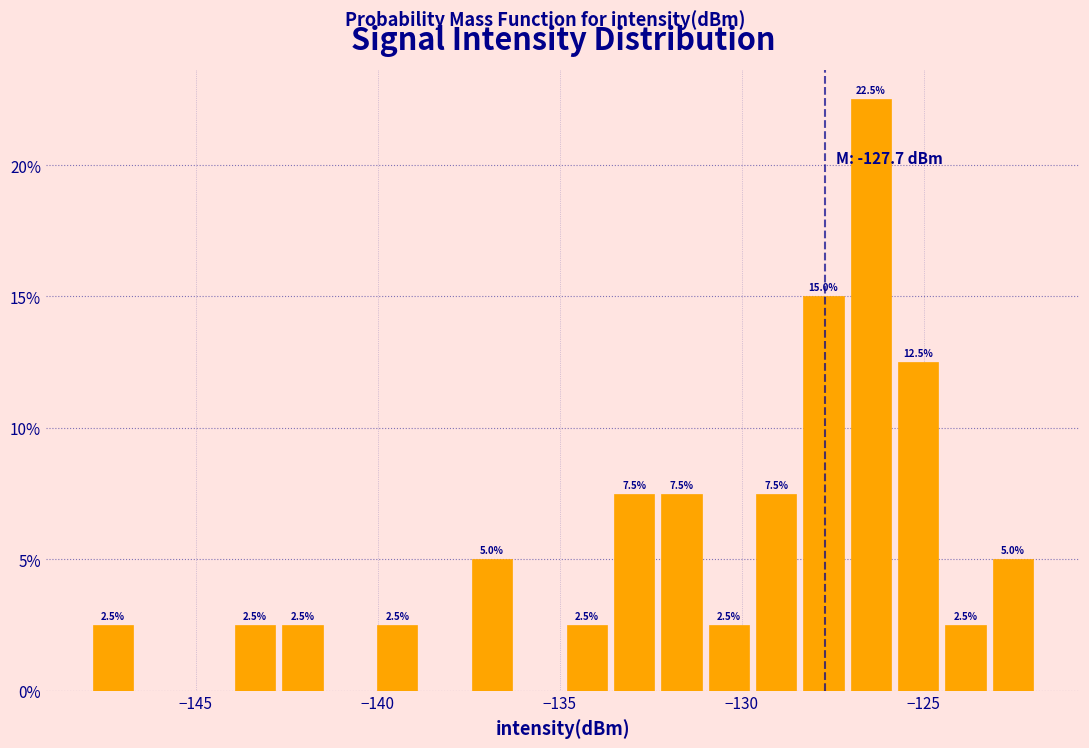

Around what value on the x-axis is the tallest bar? Give the approximate position of its centre, as read against the axis.

-126.5